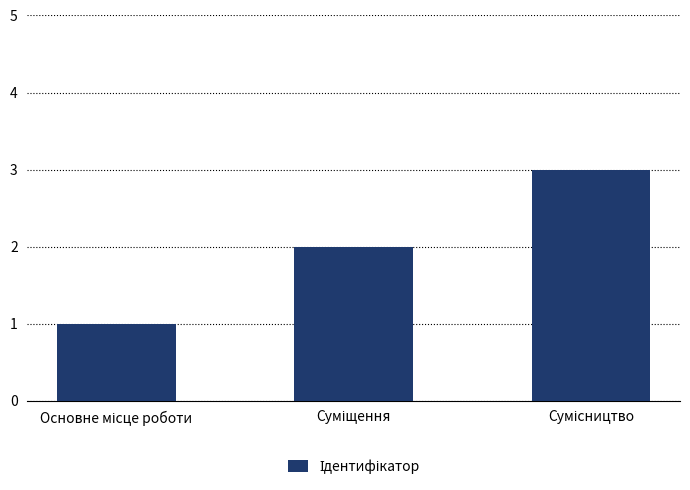

What is the greatest value displayed?

3